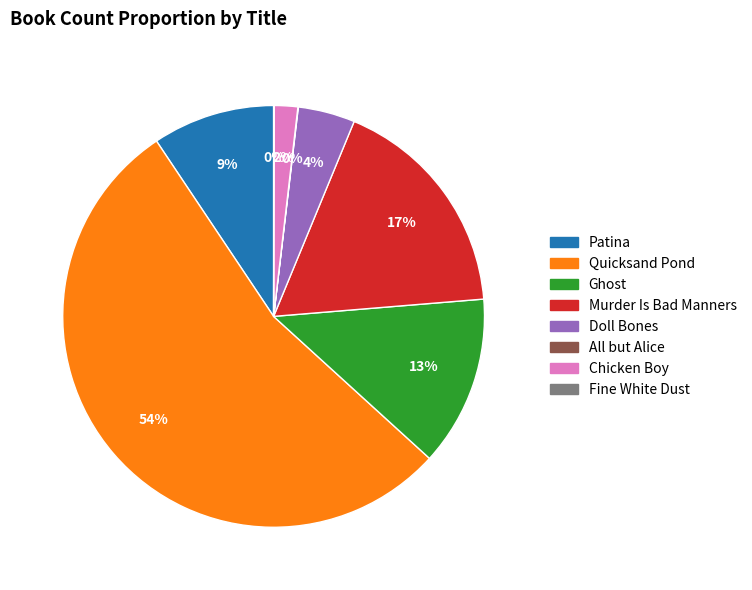

Do Murder Is Bad Manners and Doll Bones together represent more than half of the pie?

No